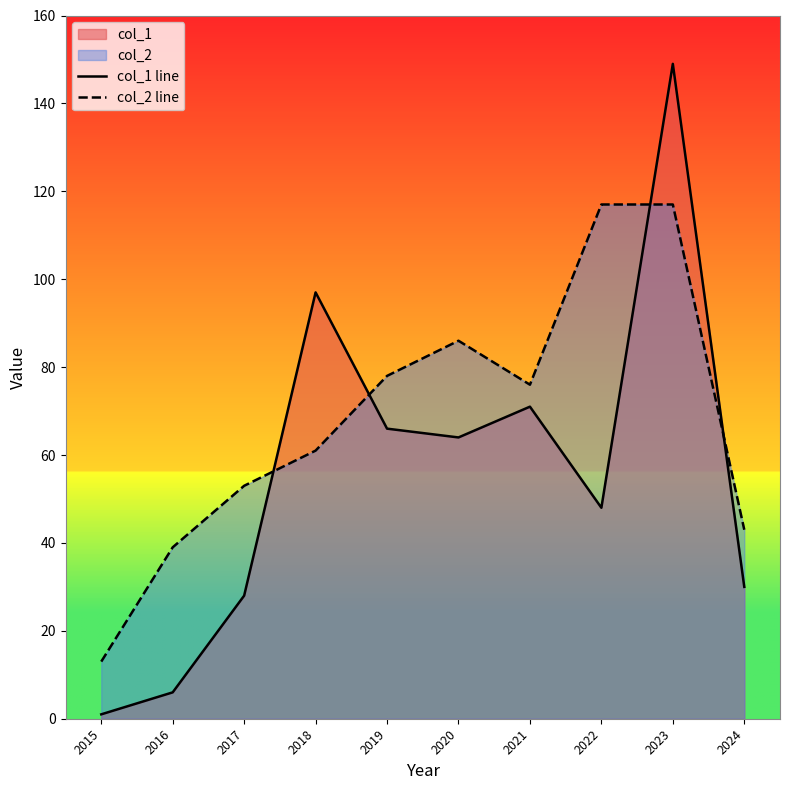

The value of col_1 line at 2020 is 111. True or false?

False